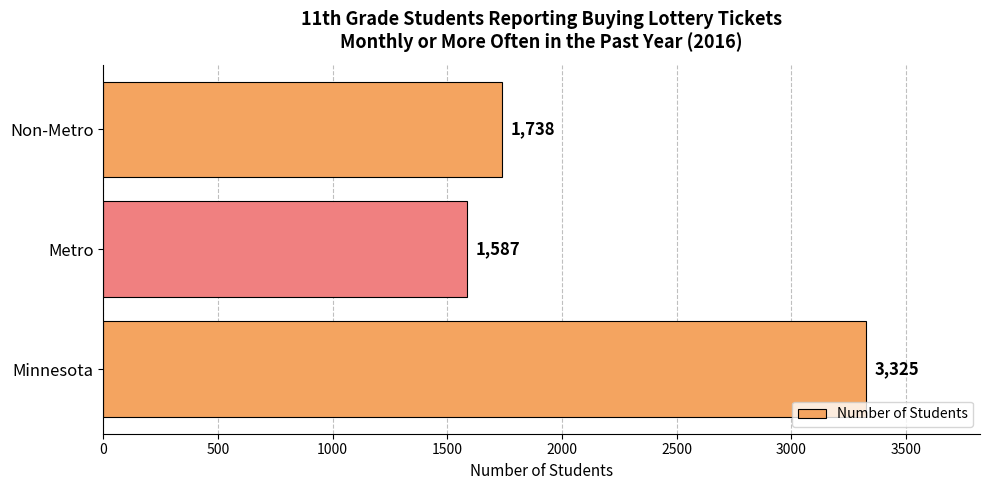

Does the chart contain any negative values?

No